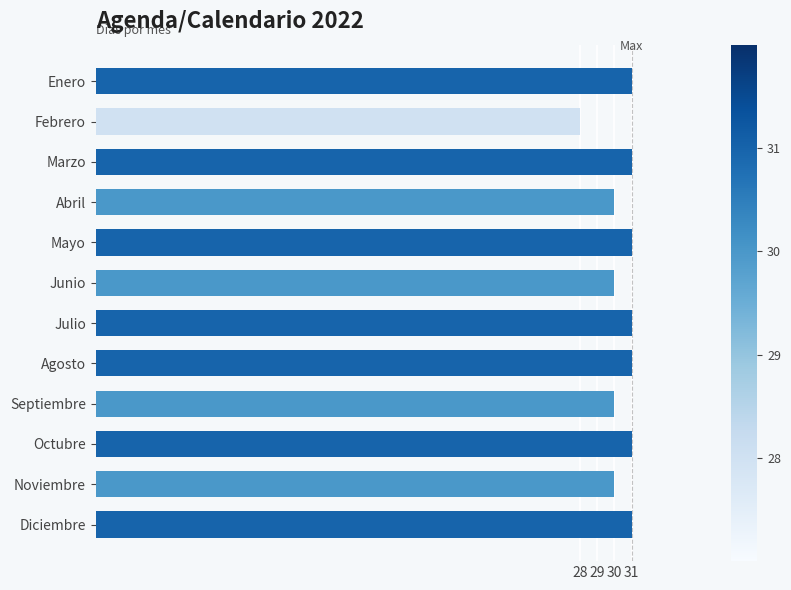

The value at Mayo is 19. True or false?

False